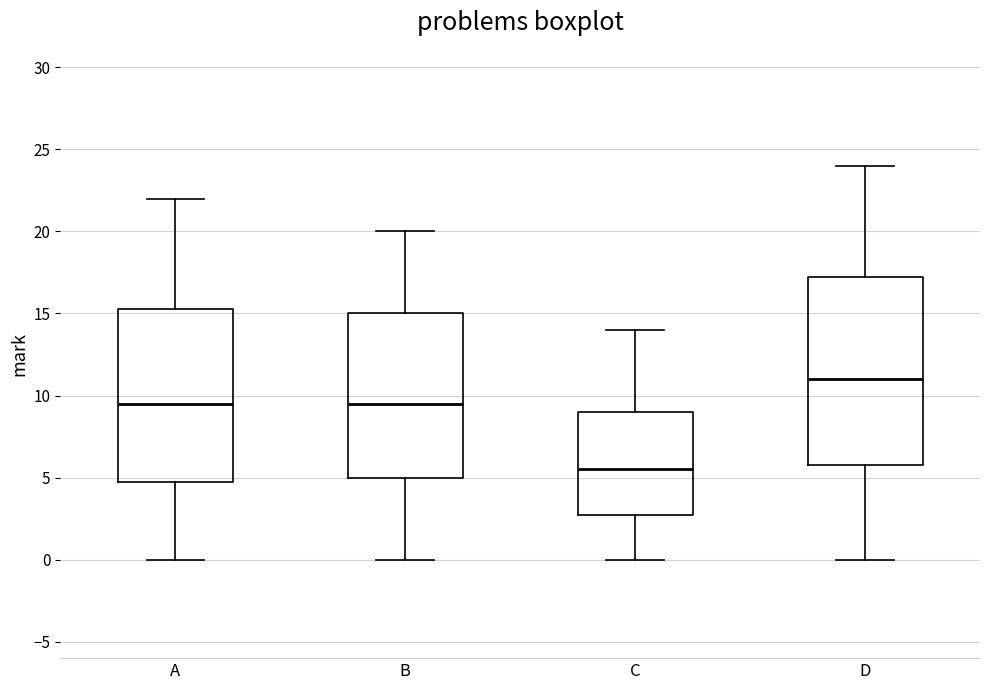

Reading left to right, read every box against the y-axis: the position of its median line, the range the box covers, and the ends of its whiskers. The values are not printed on the chart, so give them approximately, as read against the axis.

A: median 9.5, box 5.0 to 15.5, whiskers 0.0 to 22.0
B: median 9.5, box 5.0 to 15.0, whiskers 0.0 to 20.0
C: median 5.5, box 3.0 to 9.0, whiskers 0.0 to 14.0
D: median 11.0, box 6.0 to 17.5, whiskers 0.0 to 24.0